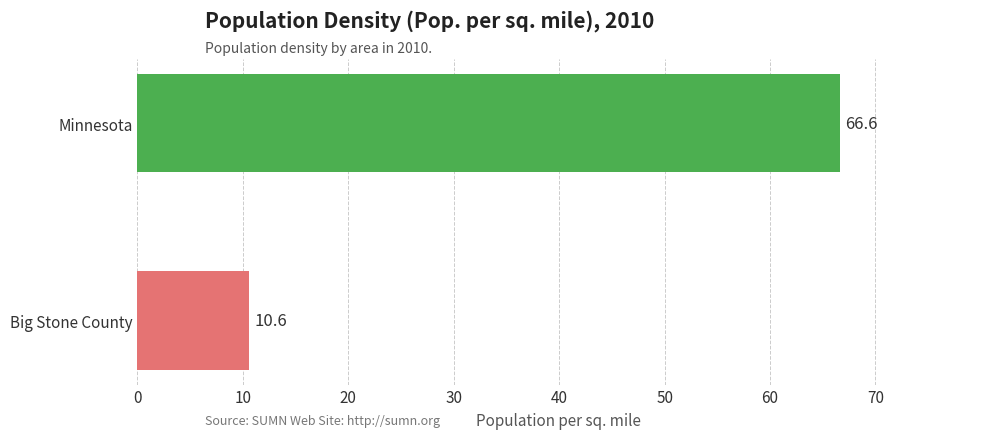

Reading bottom to top, what are all the values shown in this chart?

Big Stone County=10.6	Minnesota=66.6